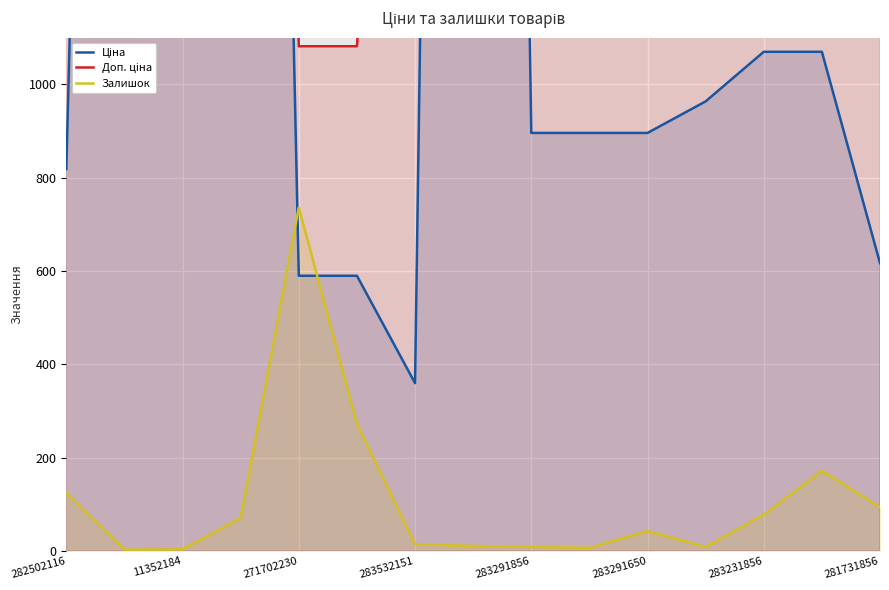

What is the approximate value of Доп. ціна at 282502116?

1109.2